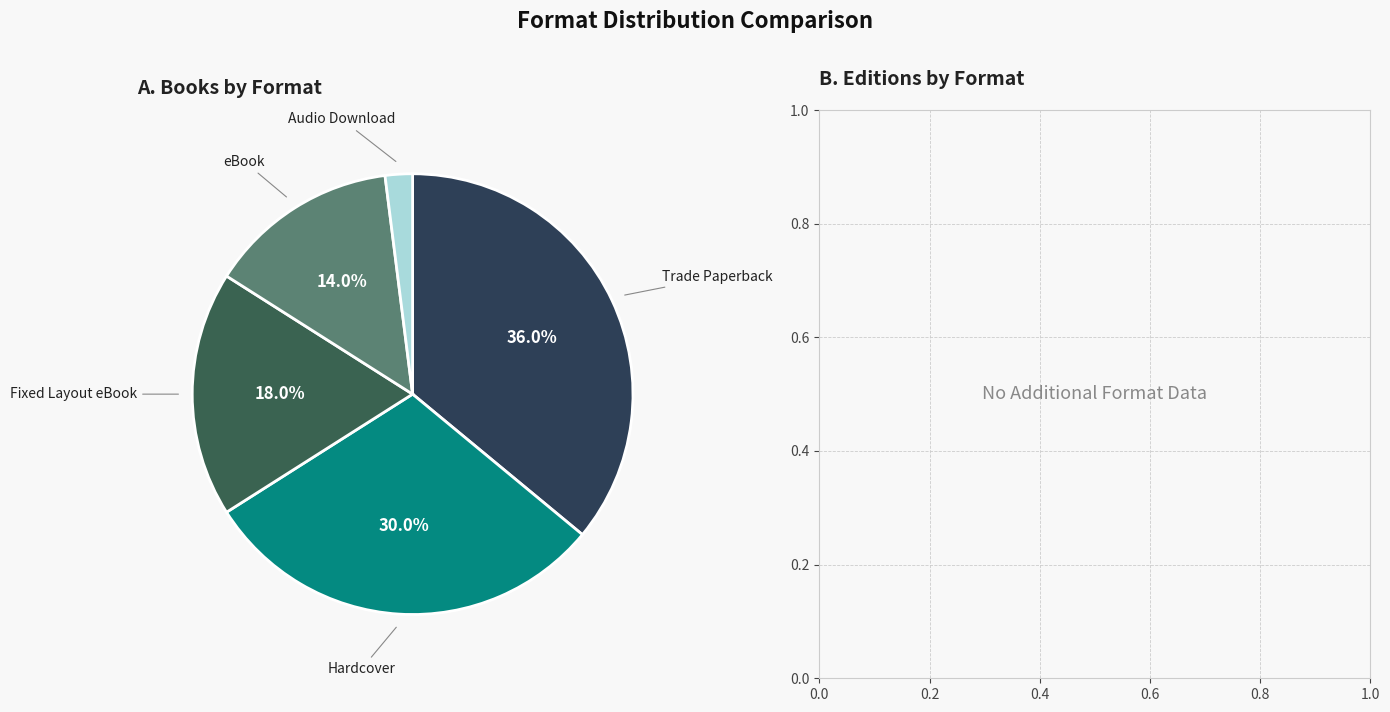

Is there a majority slice in this chart?

No